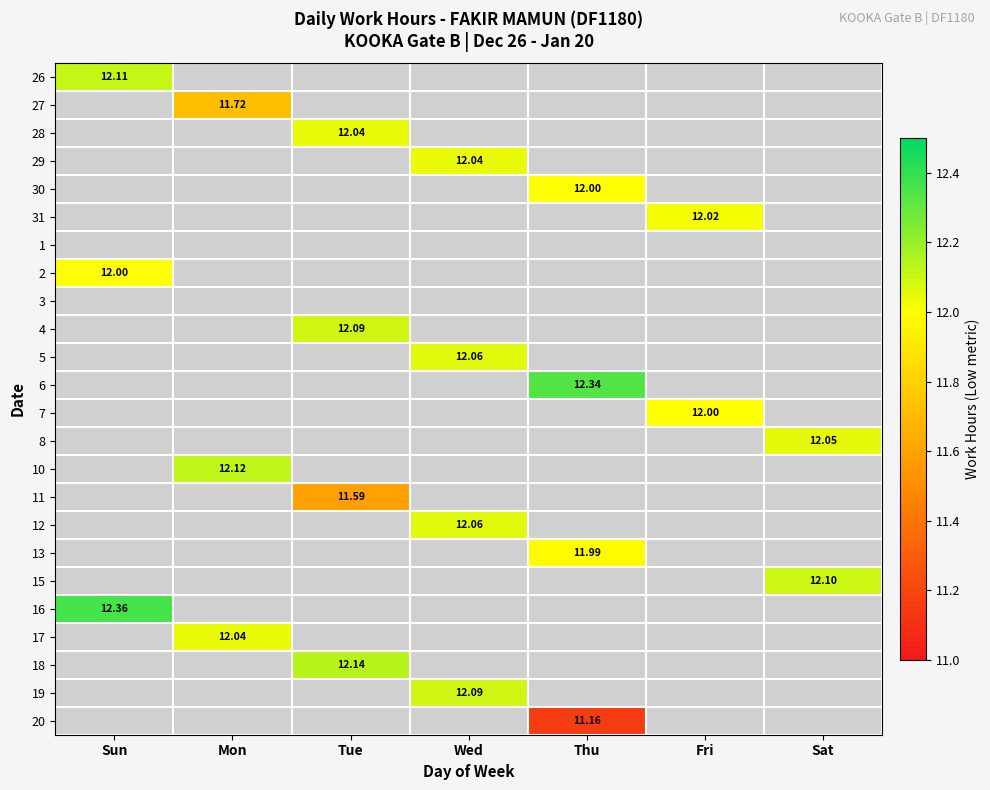

How many data points does each series have?

7